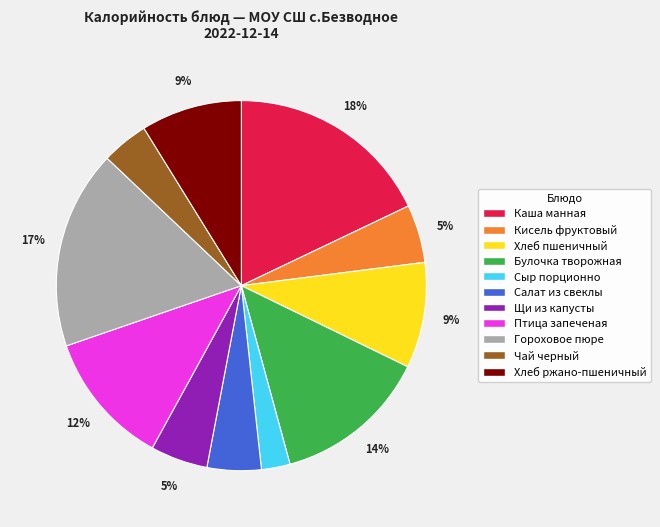

To the nearest percent, what is the combined percentage of Сыр порционно and Булочка творожная?

16%